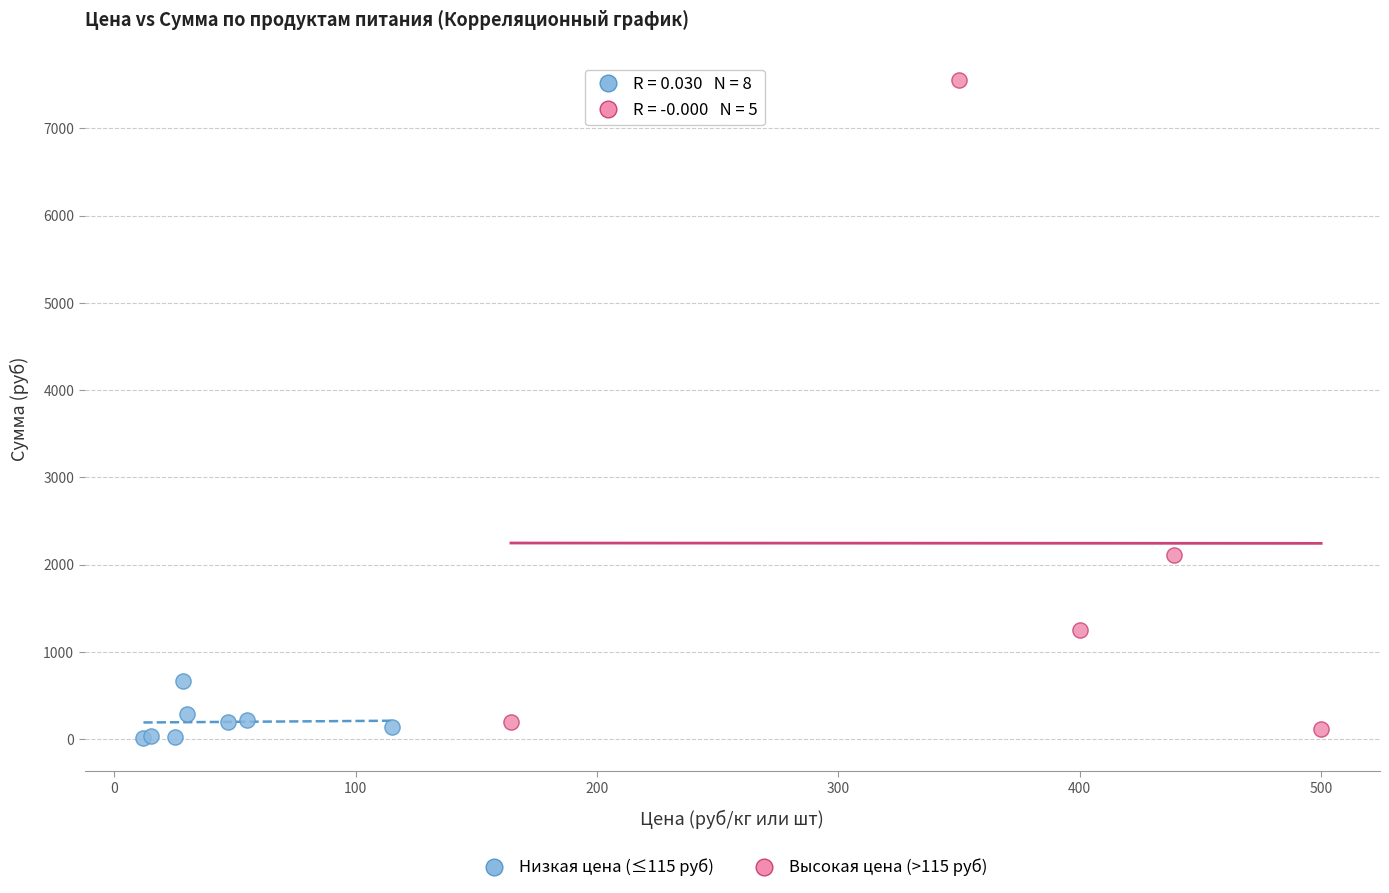

Which series reaches the maximum Y coordinate?

Высокая цена (>115 руб)